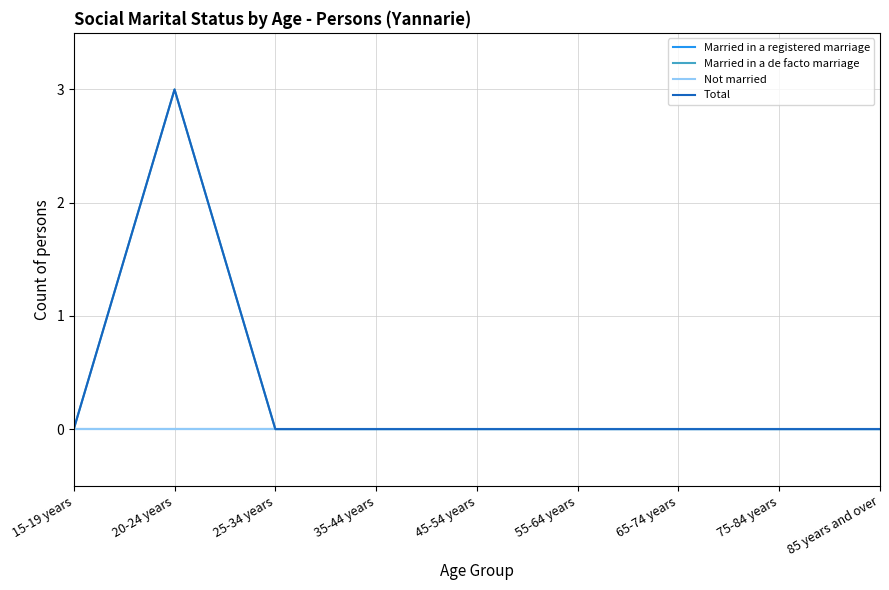

How many lines are shown in the chart?

4